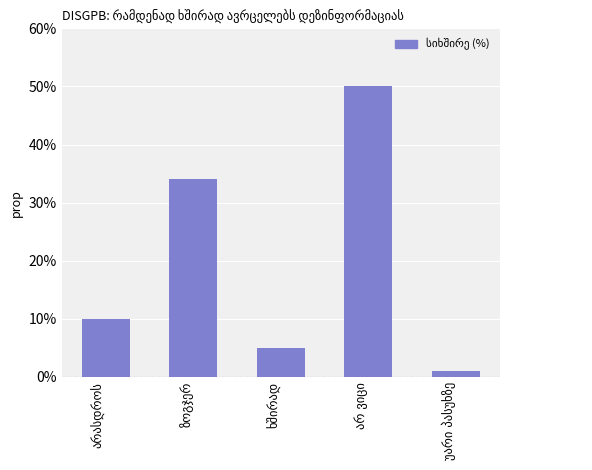

What is the value of the 3rd bar from the left?

5